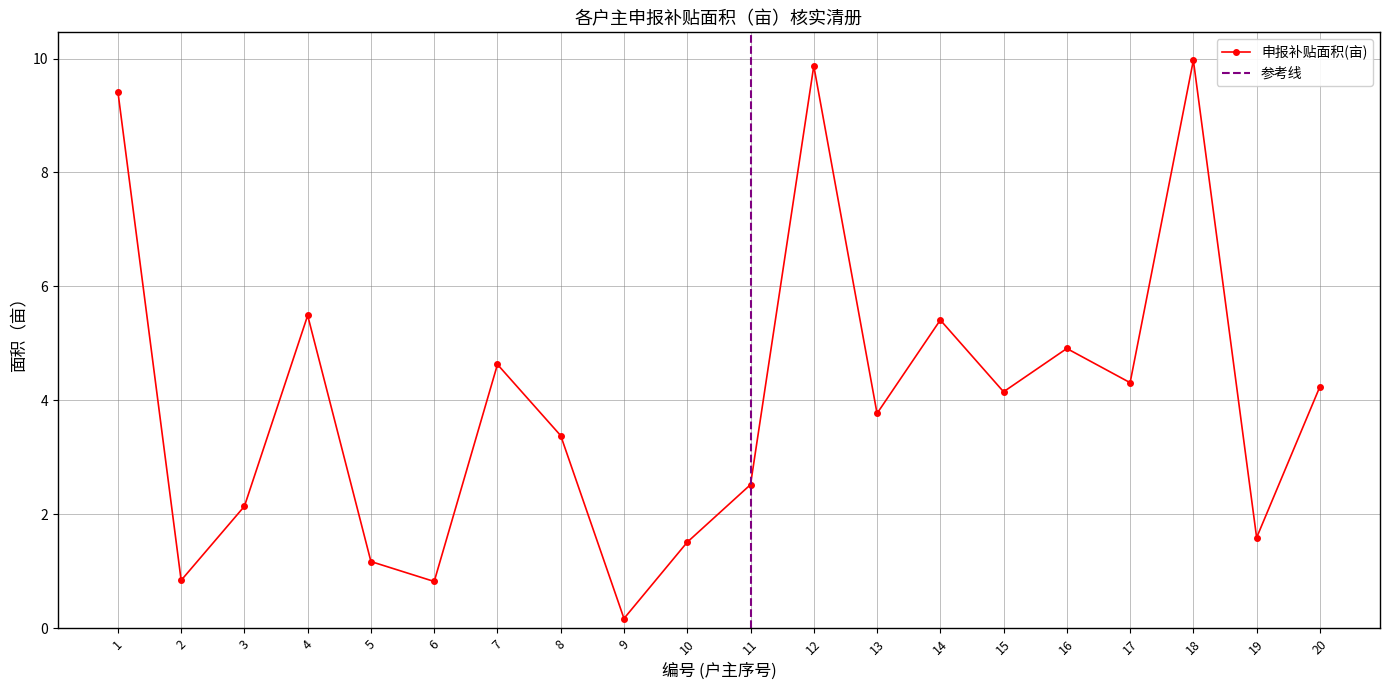

The value at 1 is 13.1. True or false?

False